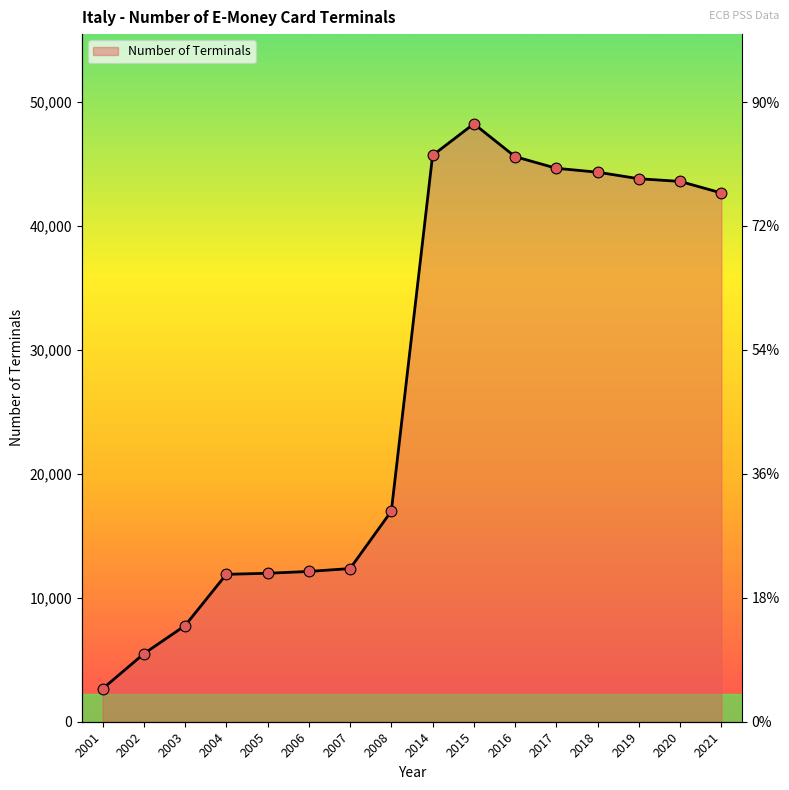

What is the ratio of the value at 2014 to the value at 2015?

0.9